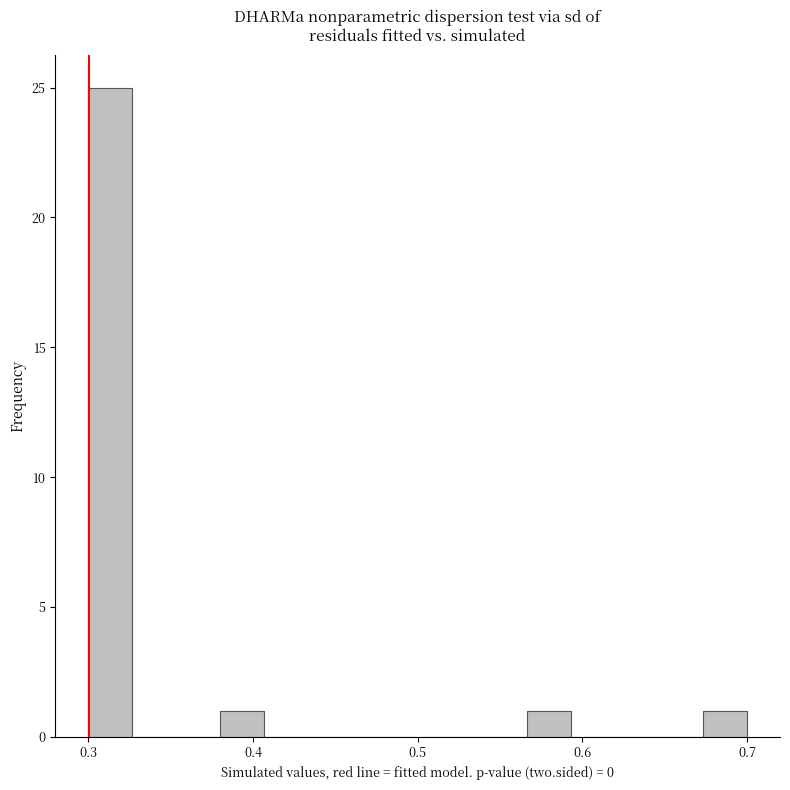

Around what value on the x-axis is the tallest bar? Give the approximate position of its centre, as read against the axis.

0.31